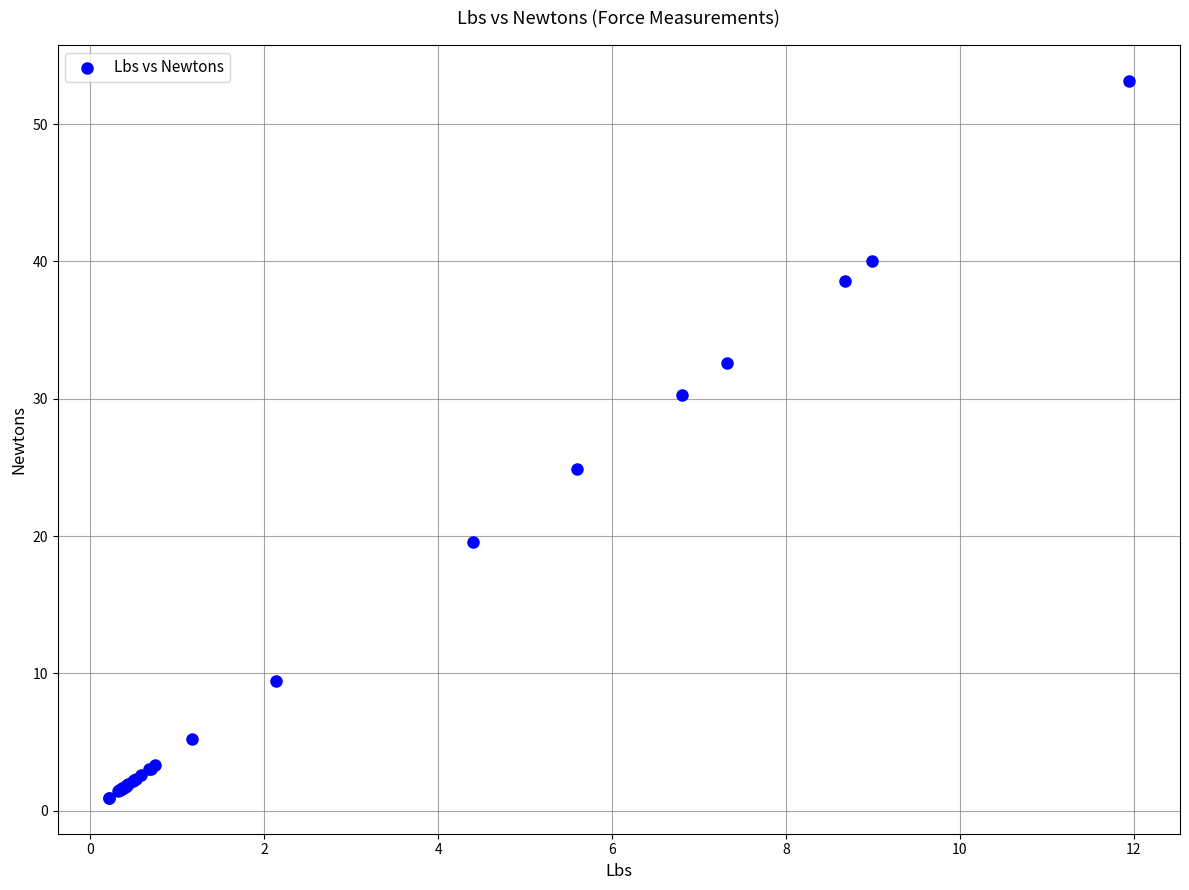

What Y value in the scatter plot is closest to 27?

24.9